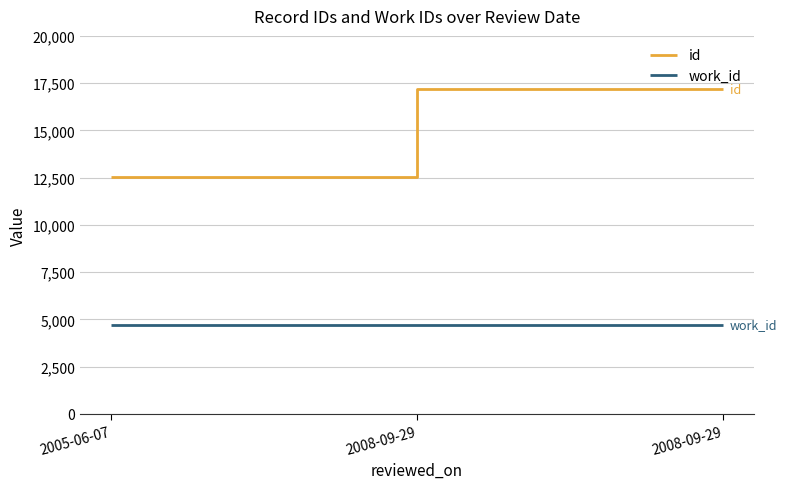

What are all the series names shown in the legend?

id, work_id